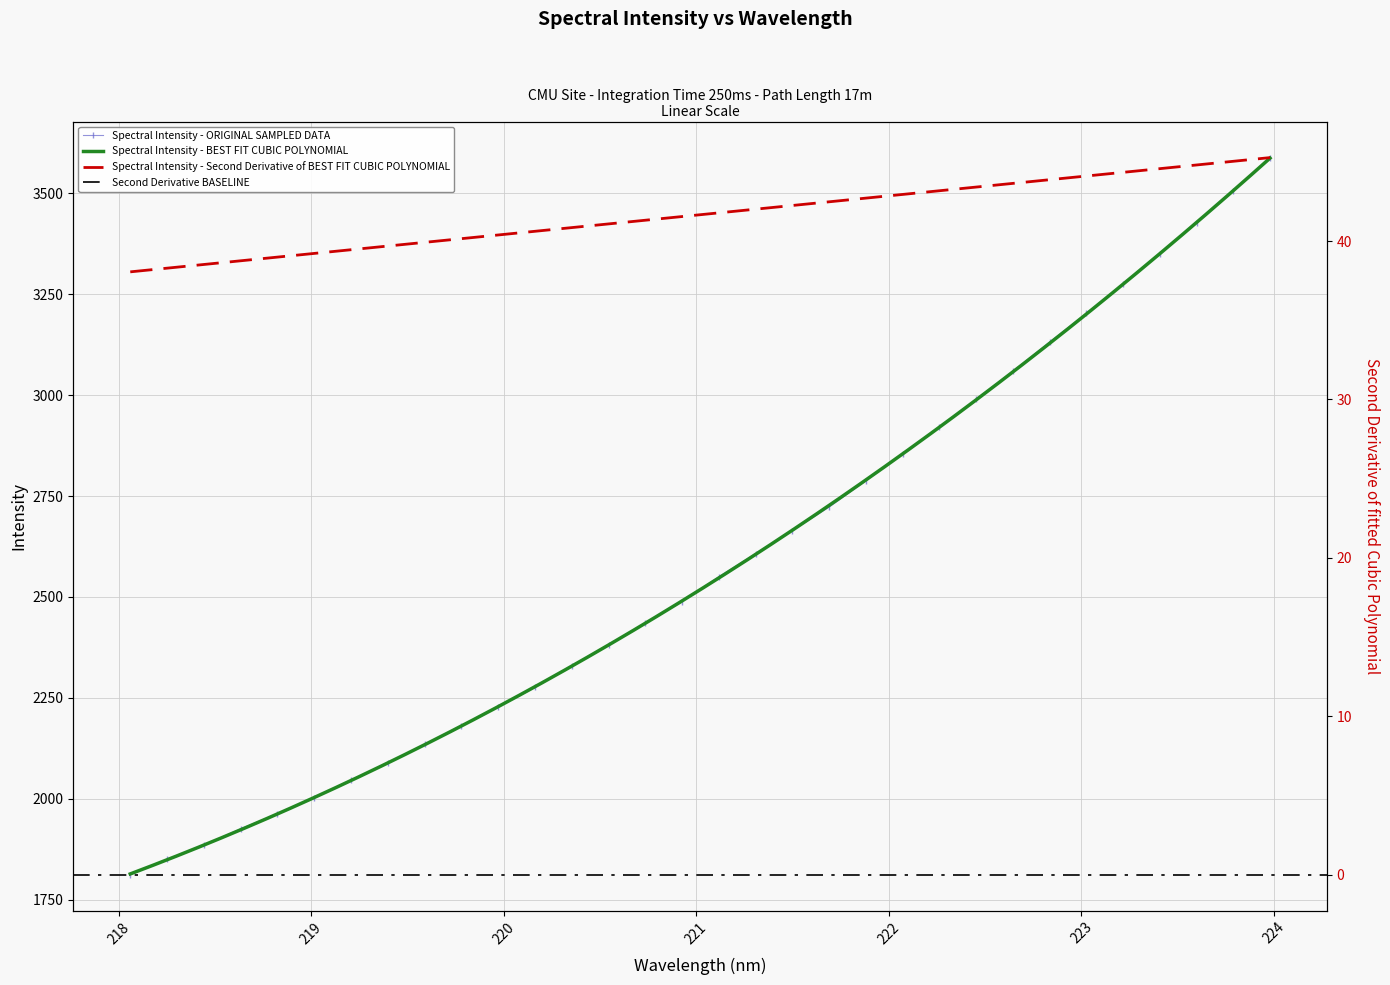

What is the label of the 10th point from the right?

222.263